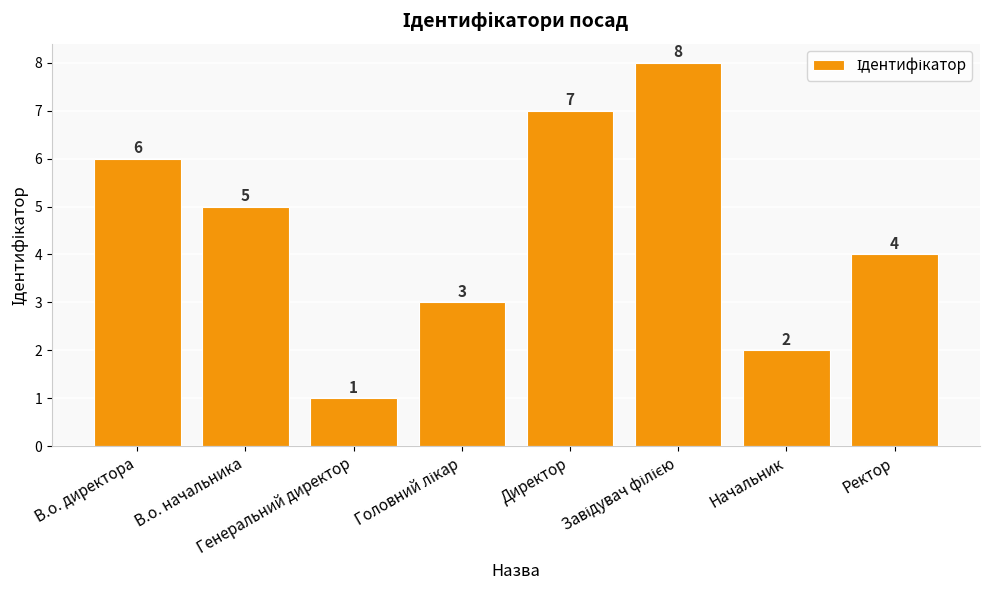

Does the chart contain any negative values?

No